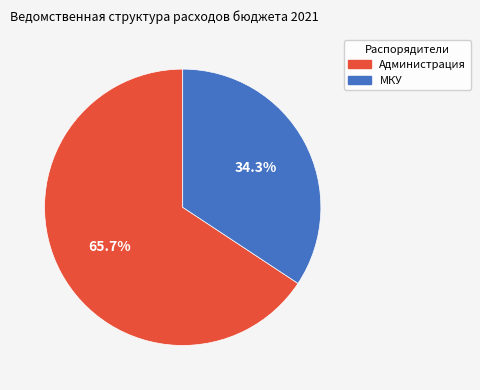

How much of the chart is everything except Администрация?

34.3%